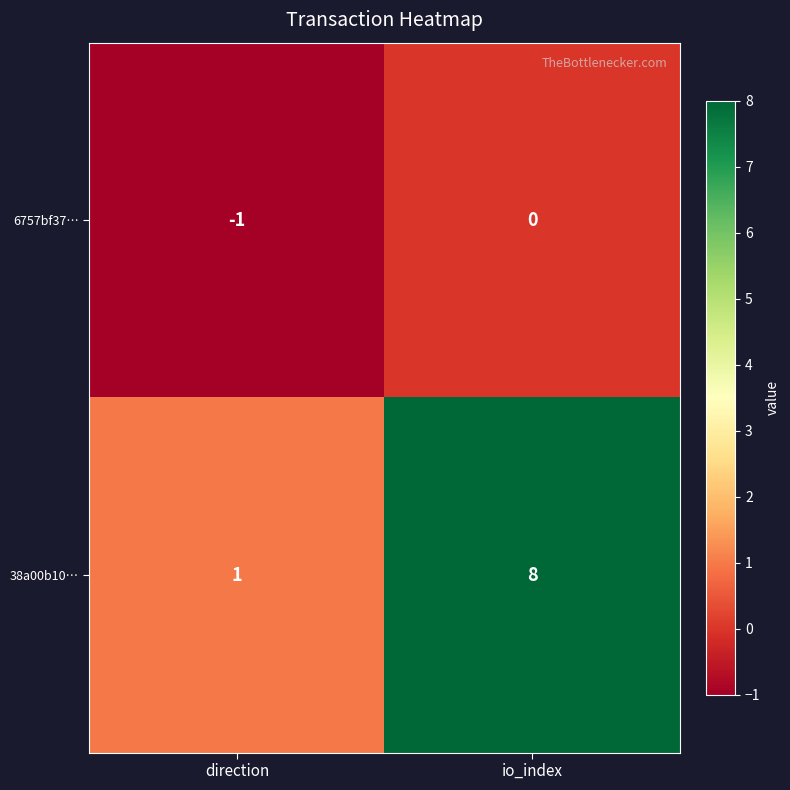

Rank the series at direction from highest to lowest value.

38a00b10…, 6757bf37…